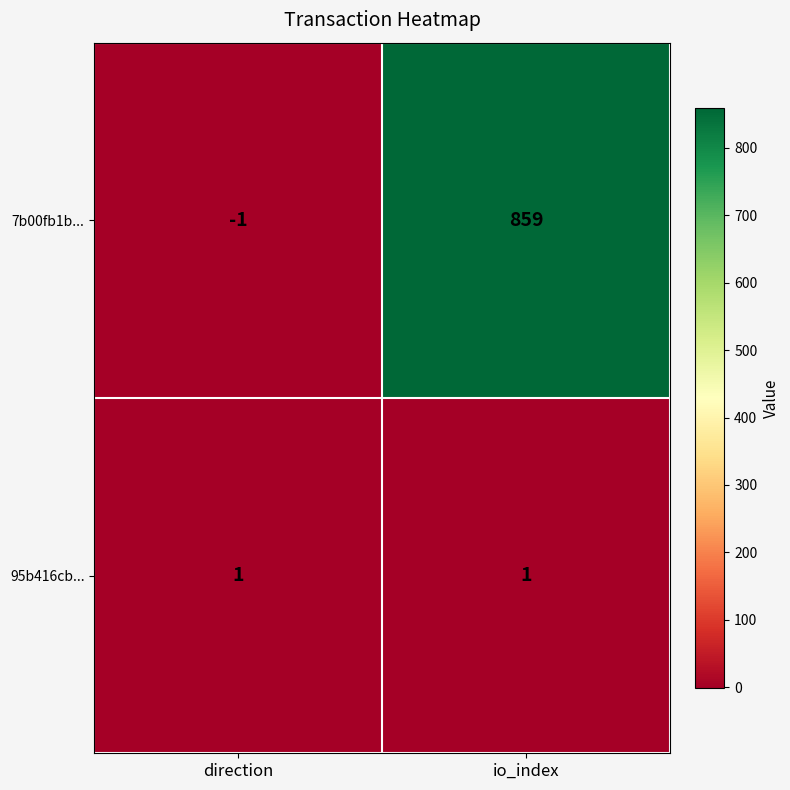

Which series has the largest range (max minus min)?

7b00fb1b...